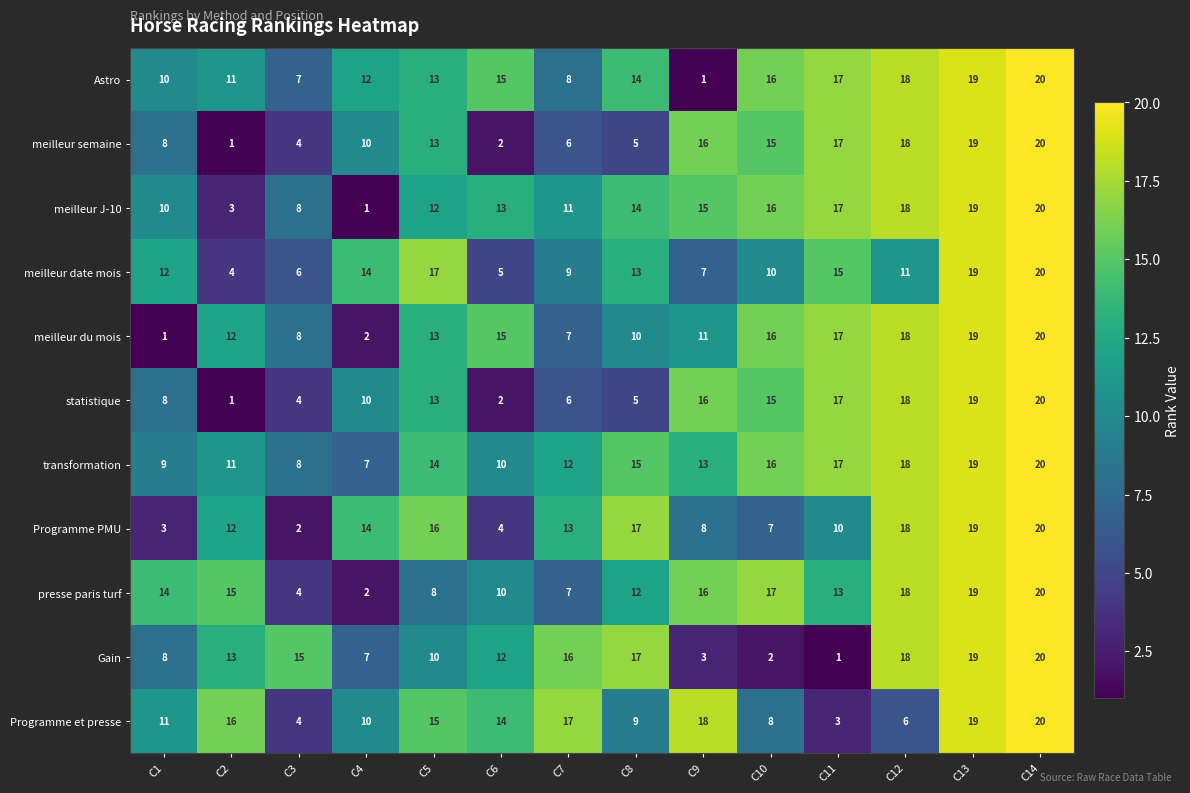

What is the difference between the second highest and minimum values in the meilleur du mois series?

18